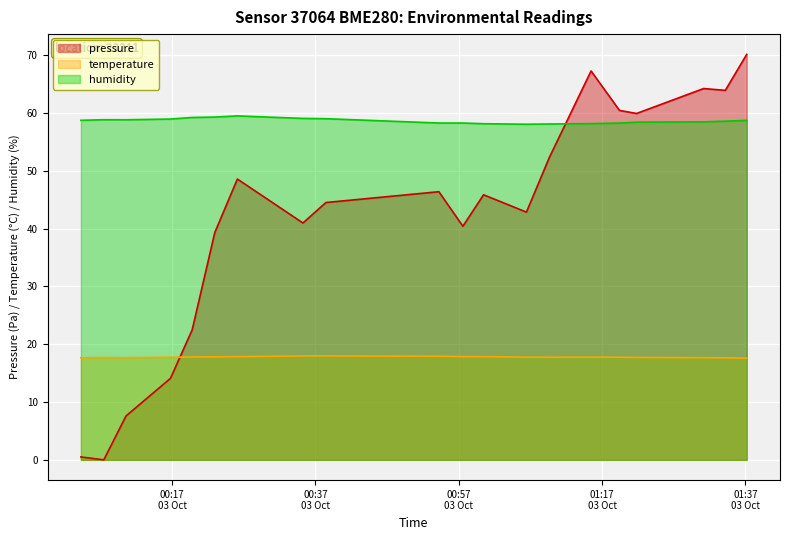

Which series has the largest total across all categories?

humidity